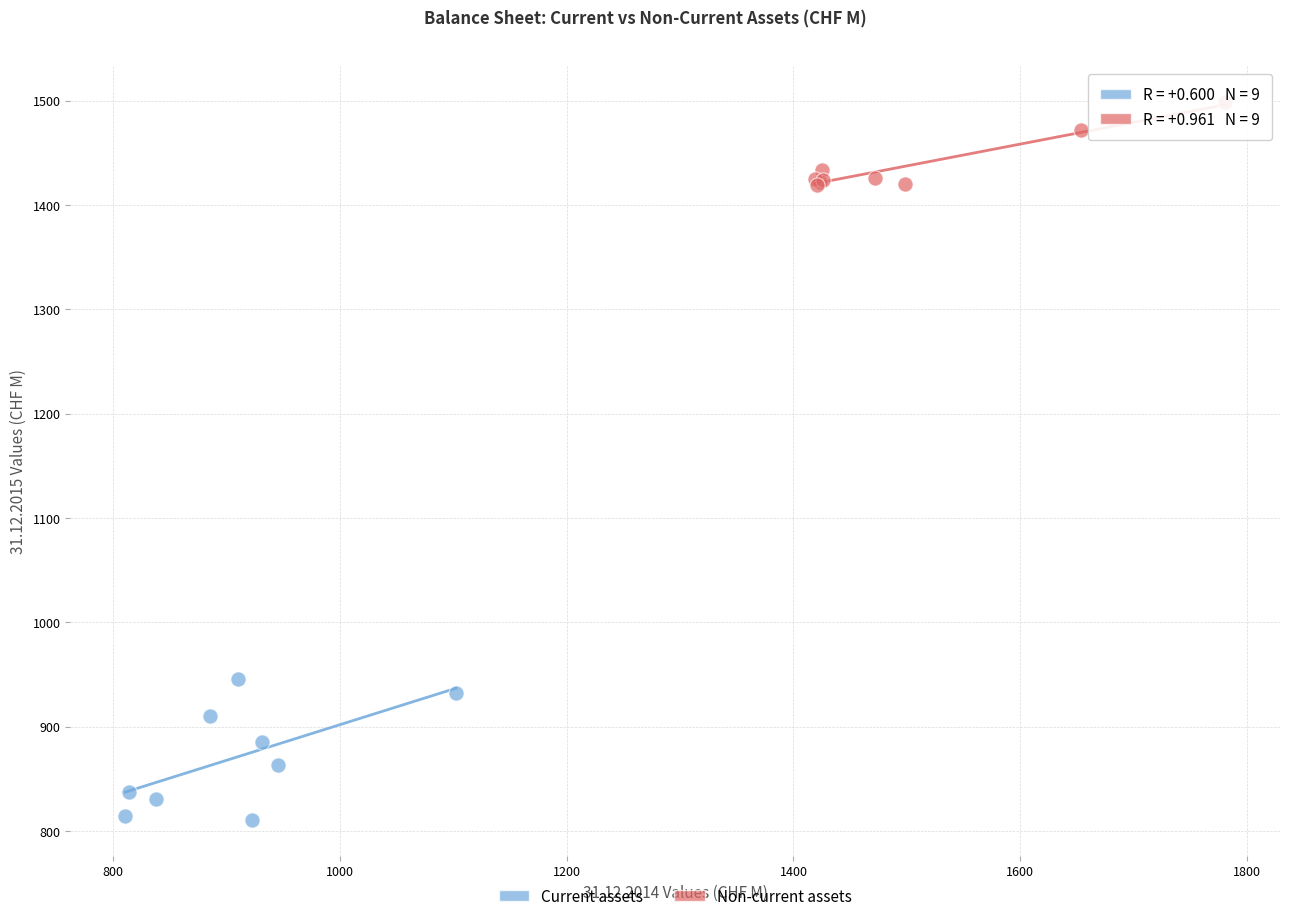

Which series has the widest spread of Y values?

Current assets